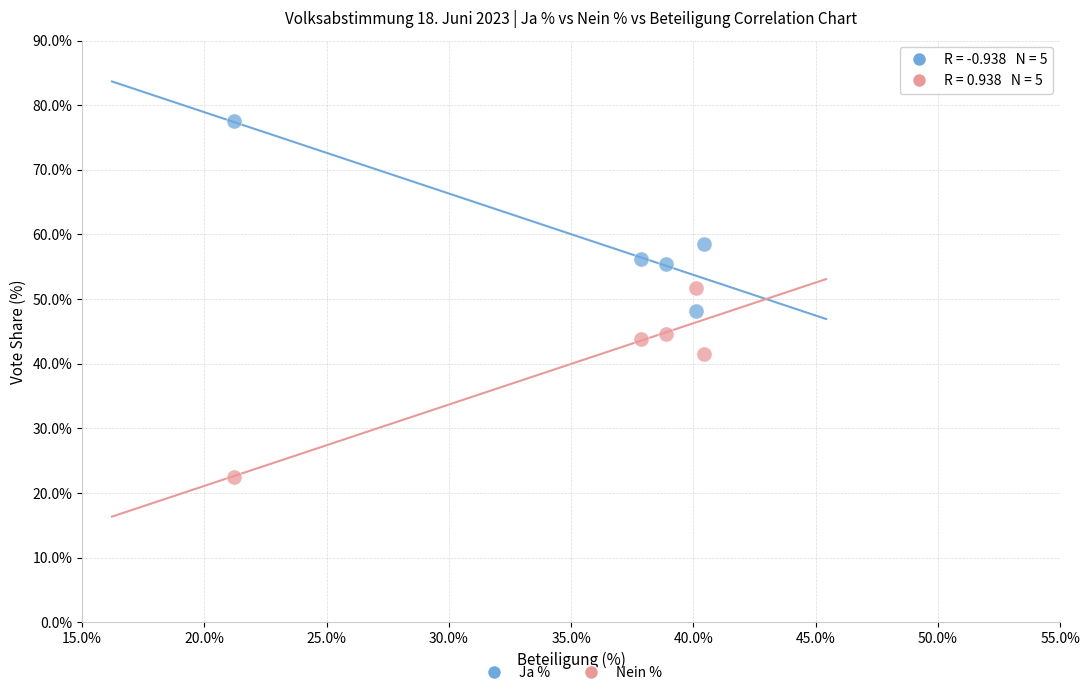

What is the X range (max minus min) for the scatter plot?

19.2